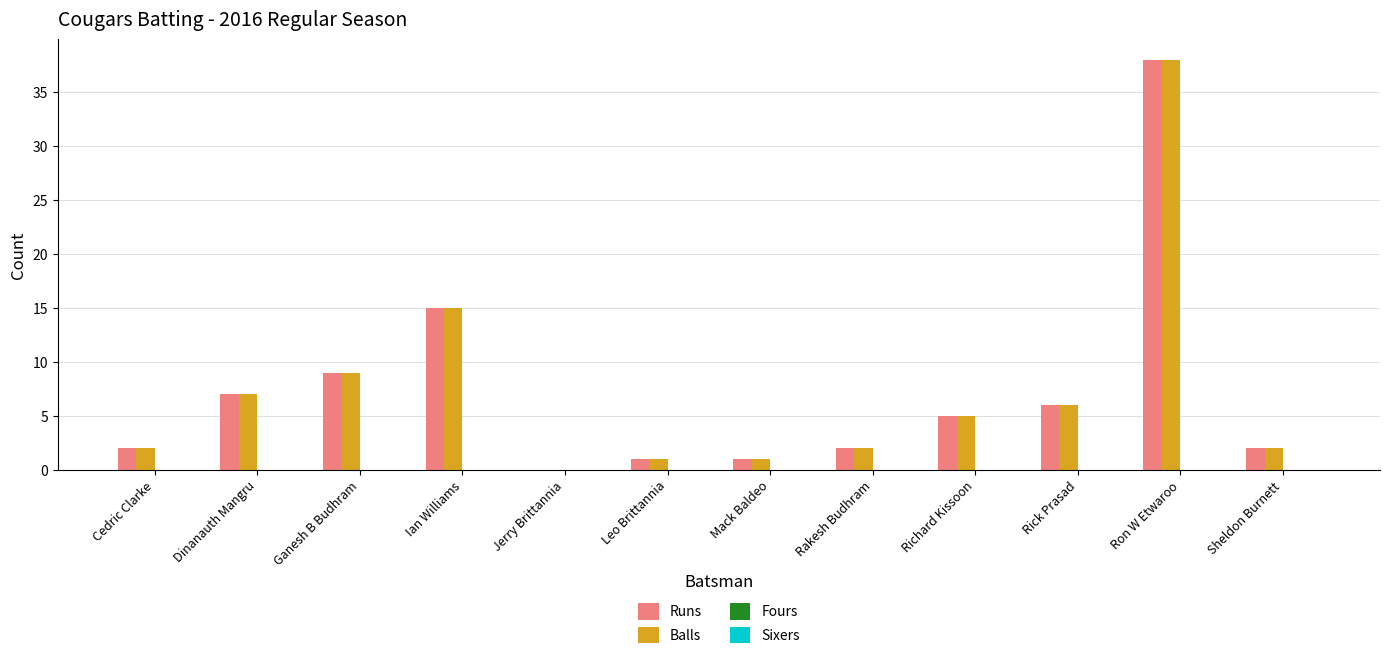

The value of Balls at Cedric Clarke is 2. True or false?

True